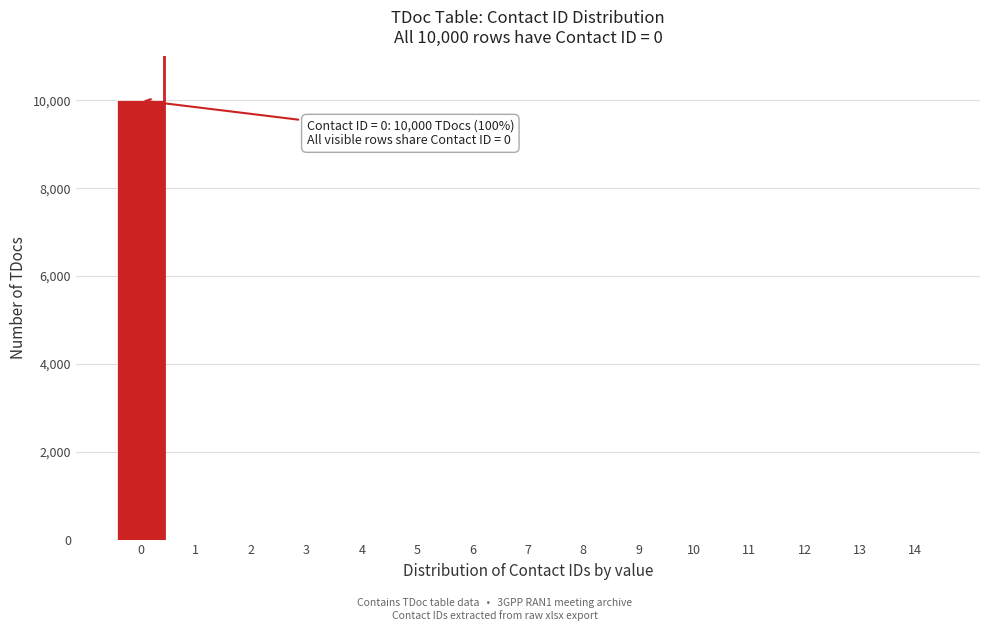

Reading right to left, list all the values displayed in this chart.

14=0	13=0	12=0	11=0	10=0	9=0	8=0	7=0	6=0	5=0	4=0	3=0	2=0	1=0	0=10000